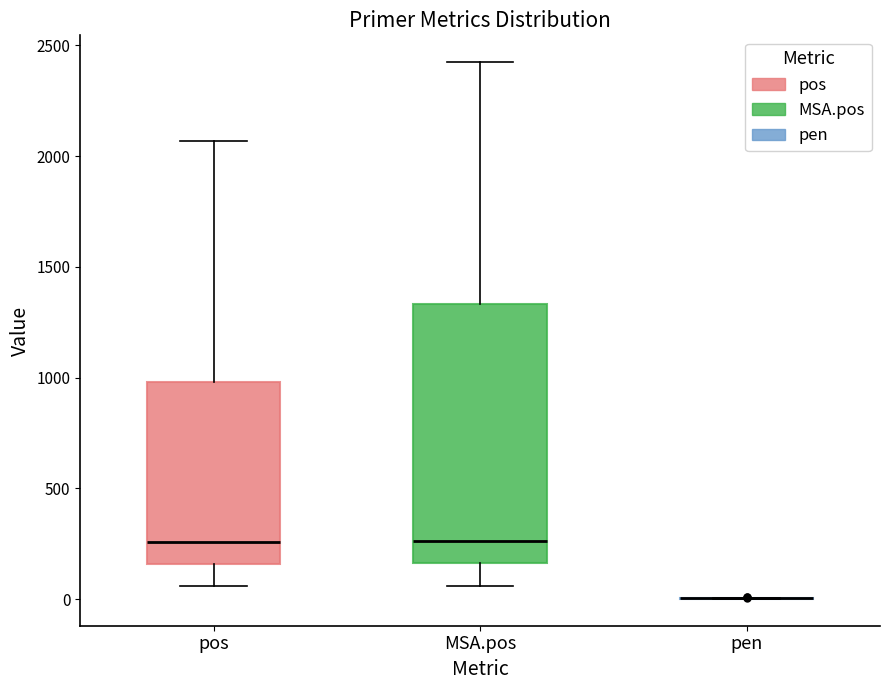

Reading left to right, transcribe this box plot: for each box, give where its median line is, the range the box spans, and where its two whiskers end, as read against the y-axis. The values are not printed on the chart, so give them approximately, as read against the axis.

pos: median 250, box 150 to 1000, whiskers 50 to 2050
MSA.pos: median 250, box 150 to 1350, whiskers 50 to 2400
pen: box collapsed to a line at 0, whiskers 0 to 0